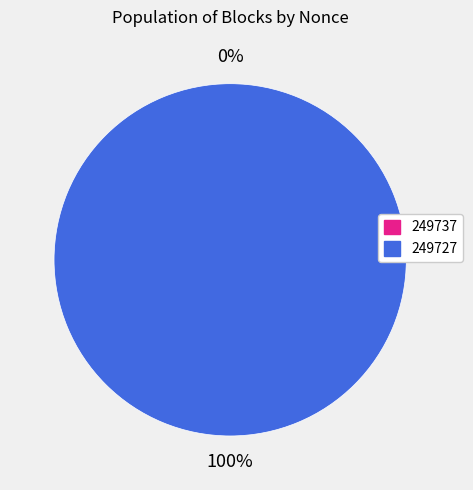

Between 249727 and 249737, which is larger?

249727